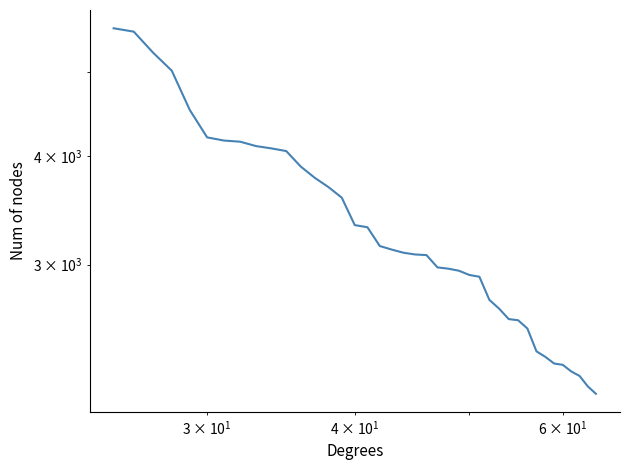

What is the difference between the maximum and second lowest values?

3449